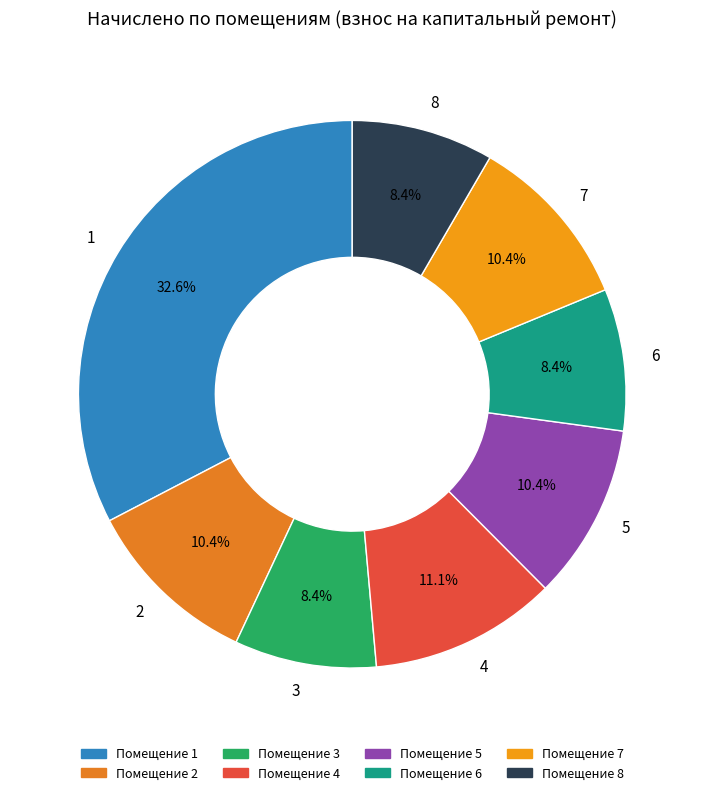

How many slices are in this pie chart?

8